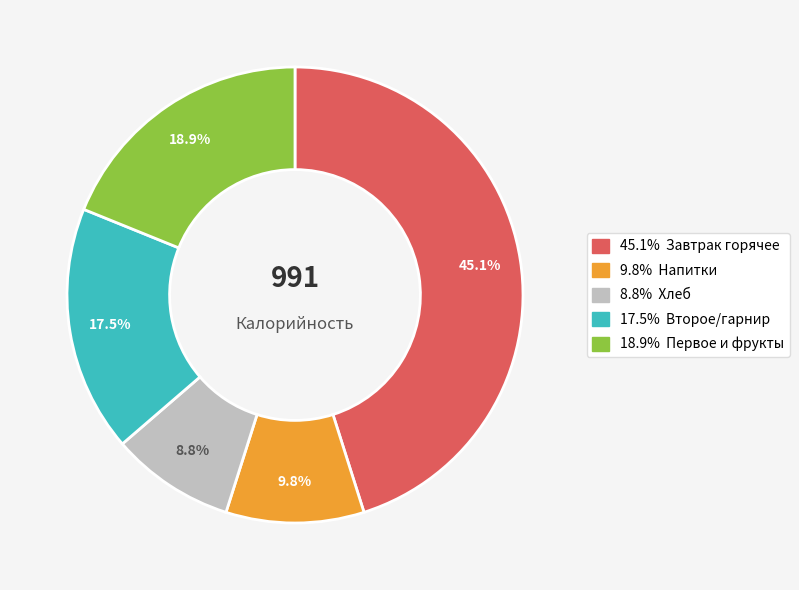

Does any single category account for the majority?

No